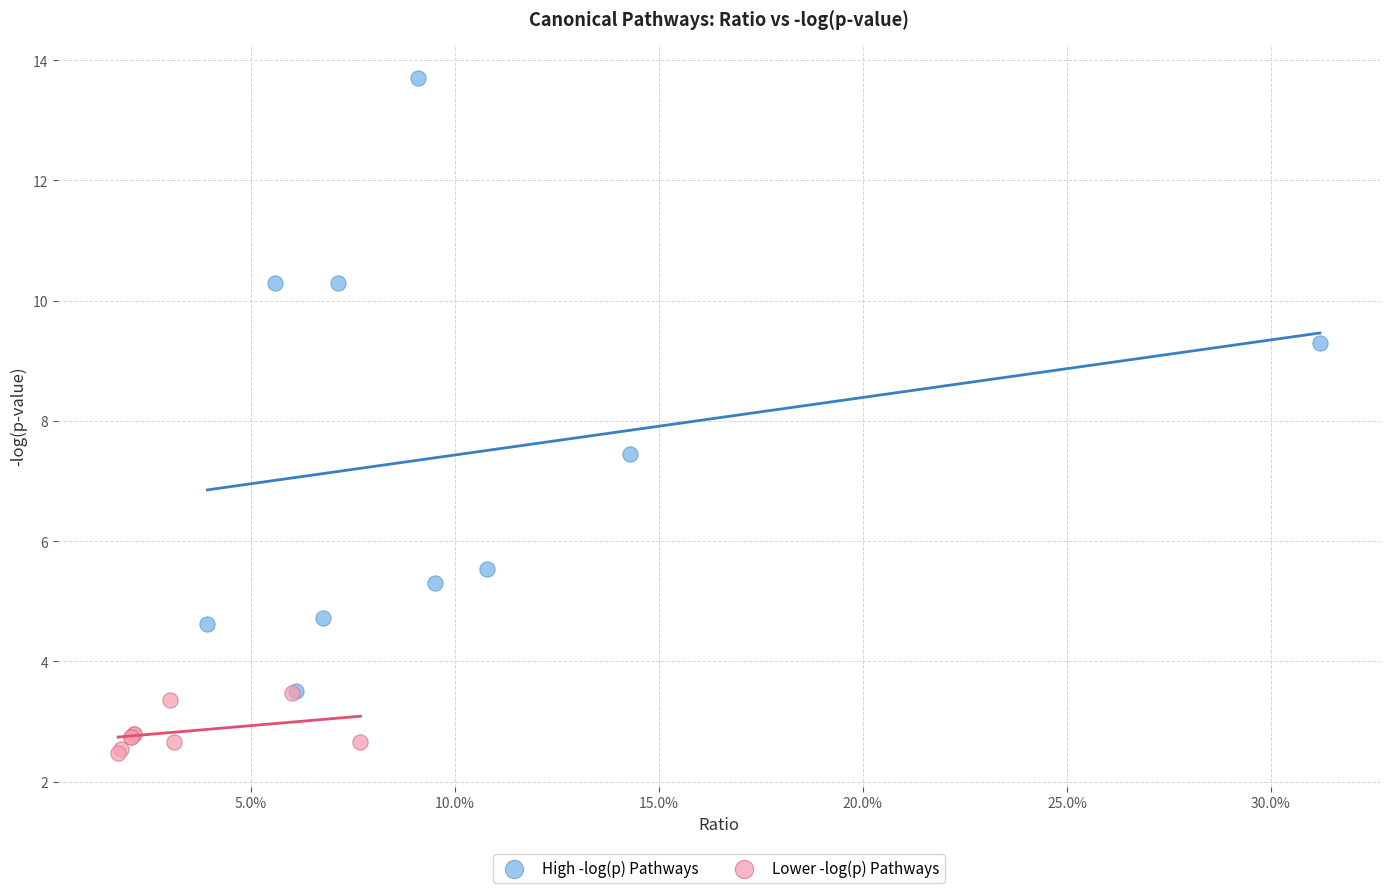

Which series has the largest Y range (max minus min)?

High -log(p) Pathways